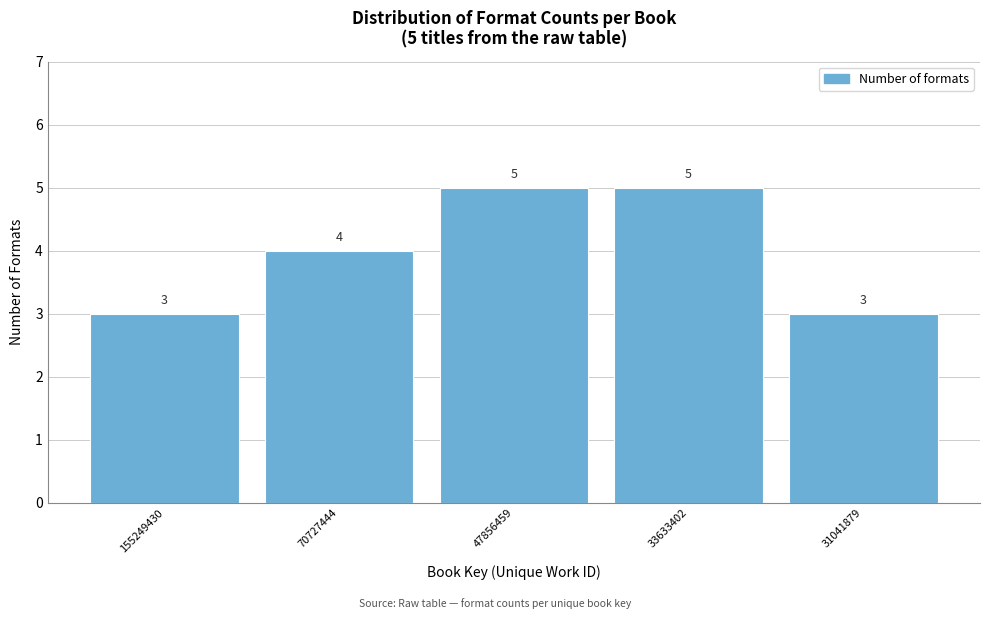

Reading left to right, transcribe all the data shown in this chart.

3	4	5	5	3